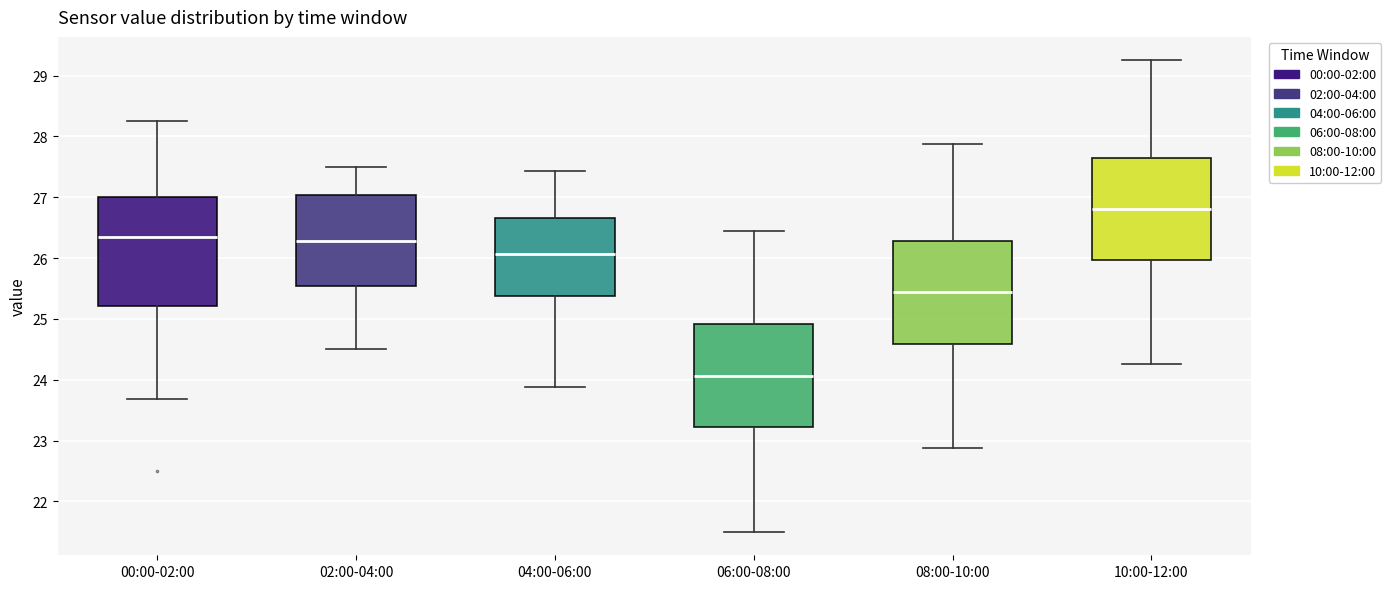

Which box has the lowest median line?

06:00-08:00